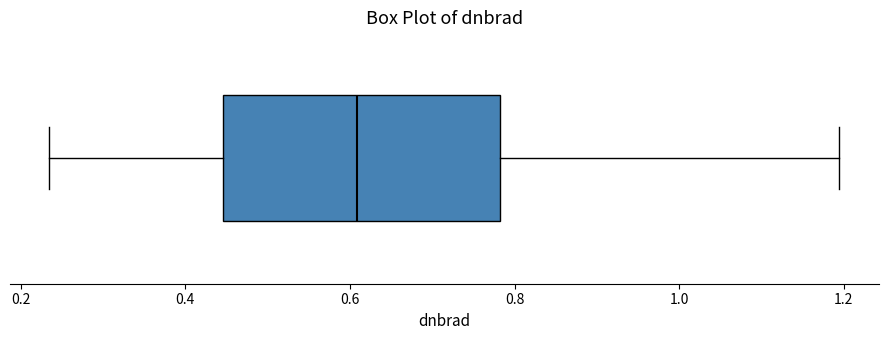

Read this box plot against the x-axis: the position of the median line, the range covered by the box, and the ends of both whiskers. The values are not printed on the chart, so give them approximately, as read against the axis.

median 0.60, box 0.44 to 0.78, whiskers 0.24 to 1.20